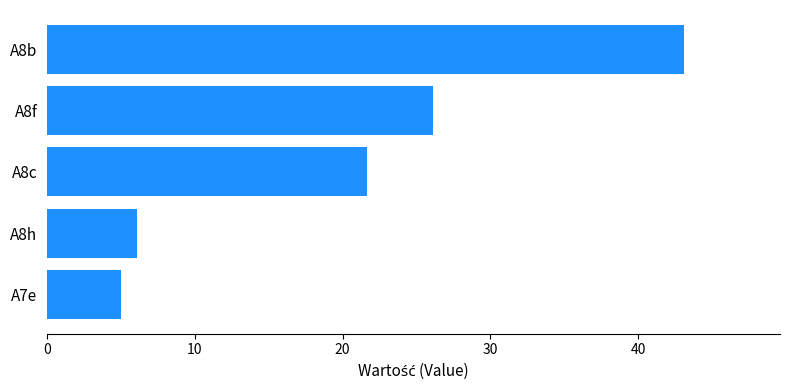

True or false: the data shows 21.6 at A8c.

True